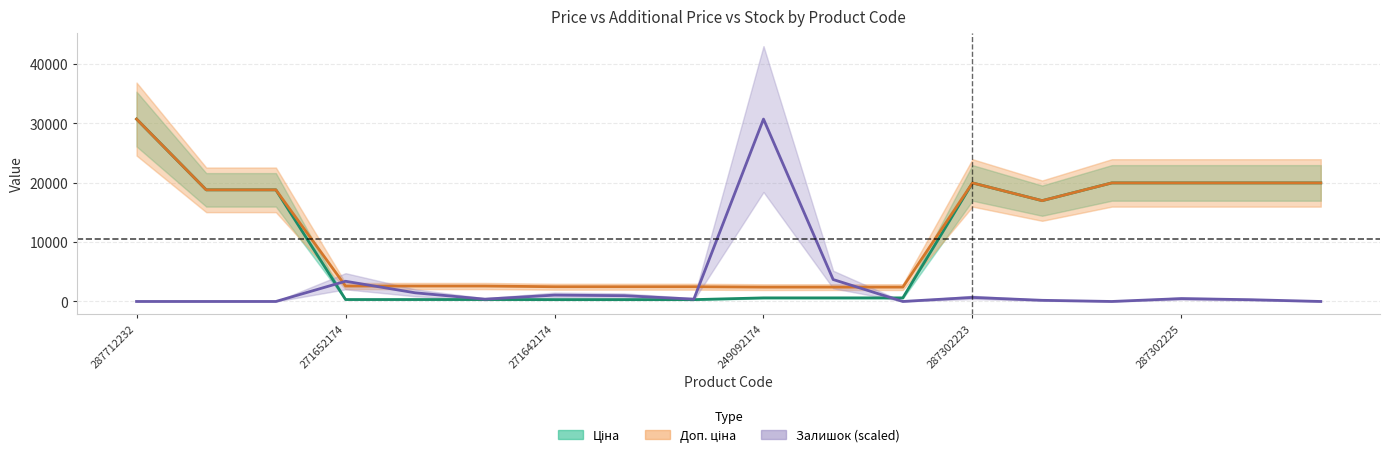

How many distinct data groups are displayed?

3